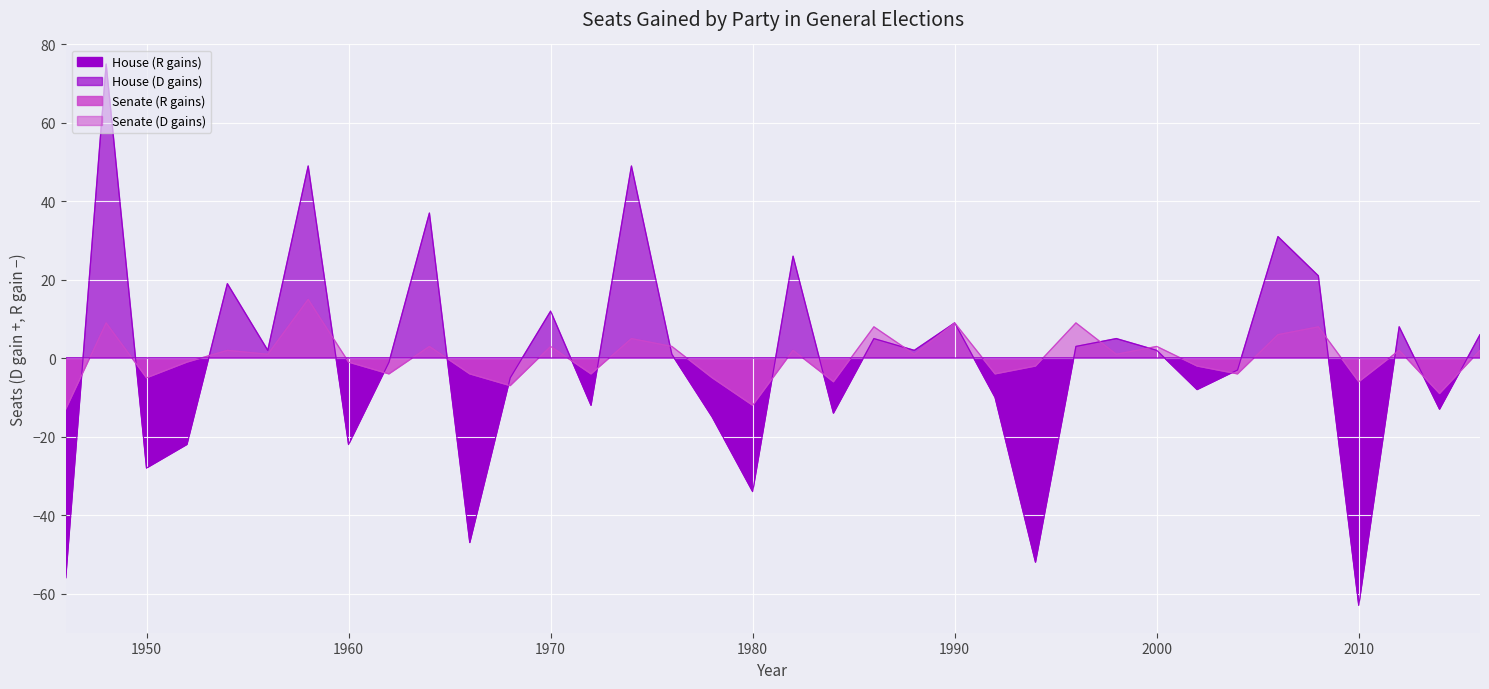

True or false: House has a value of 65 at 1974.

False